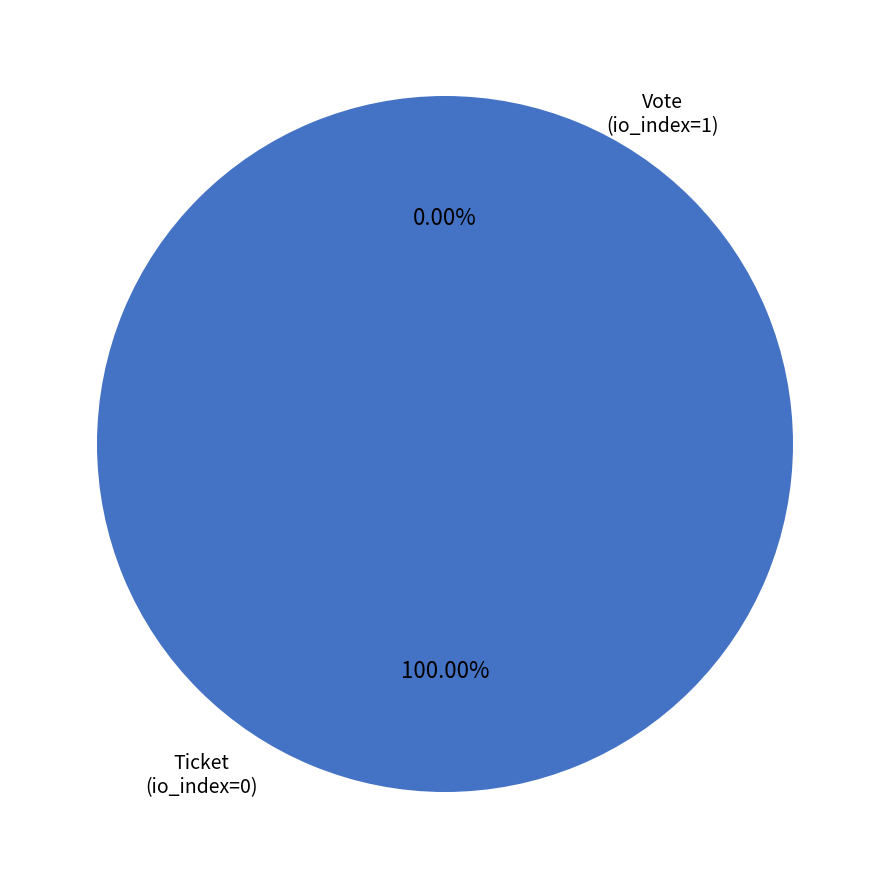

What percentage is the Vote (io_index=1) slice, to the nearest percent?

100%